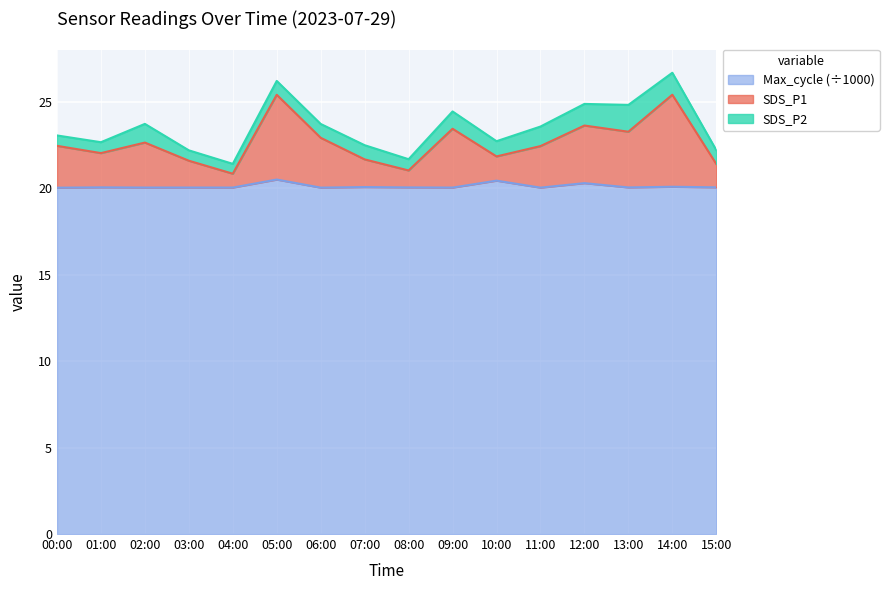

Which category has the highest value in the Max_cycle series?

05:00